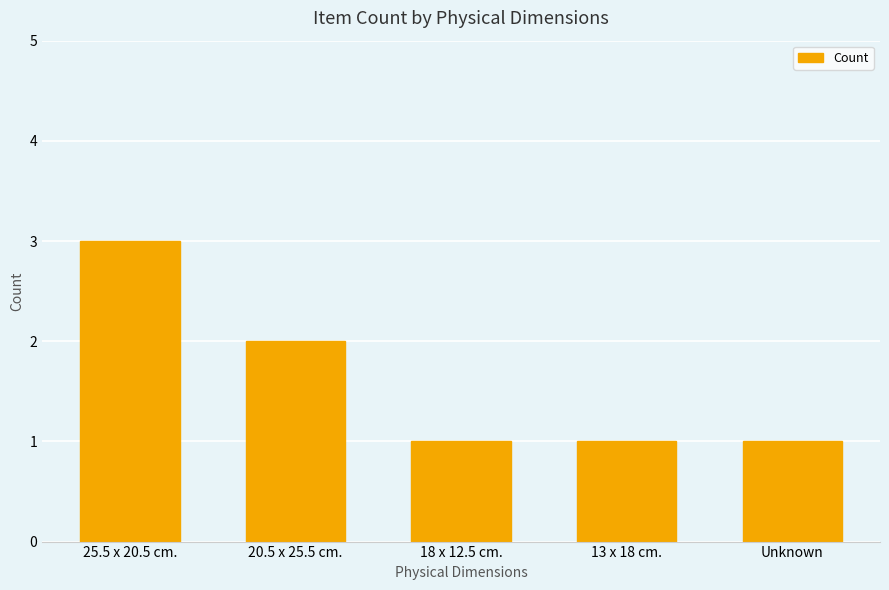

What is the ratio of the value at 20.5 x 25.5 cm. to the value at Unknown?

2.0